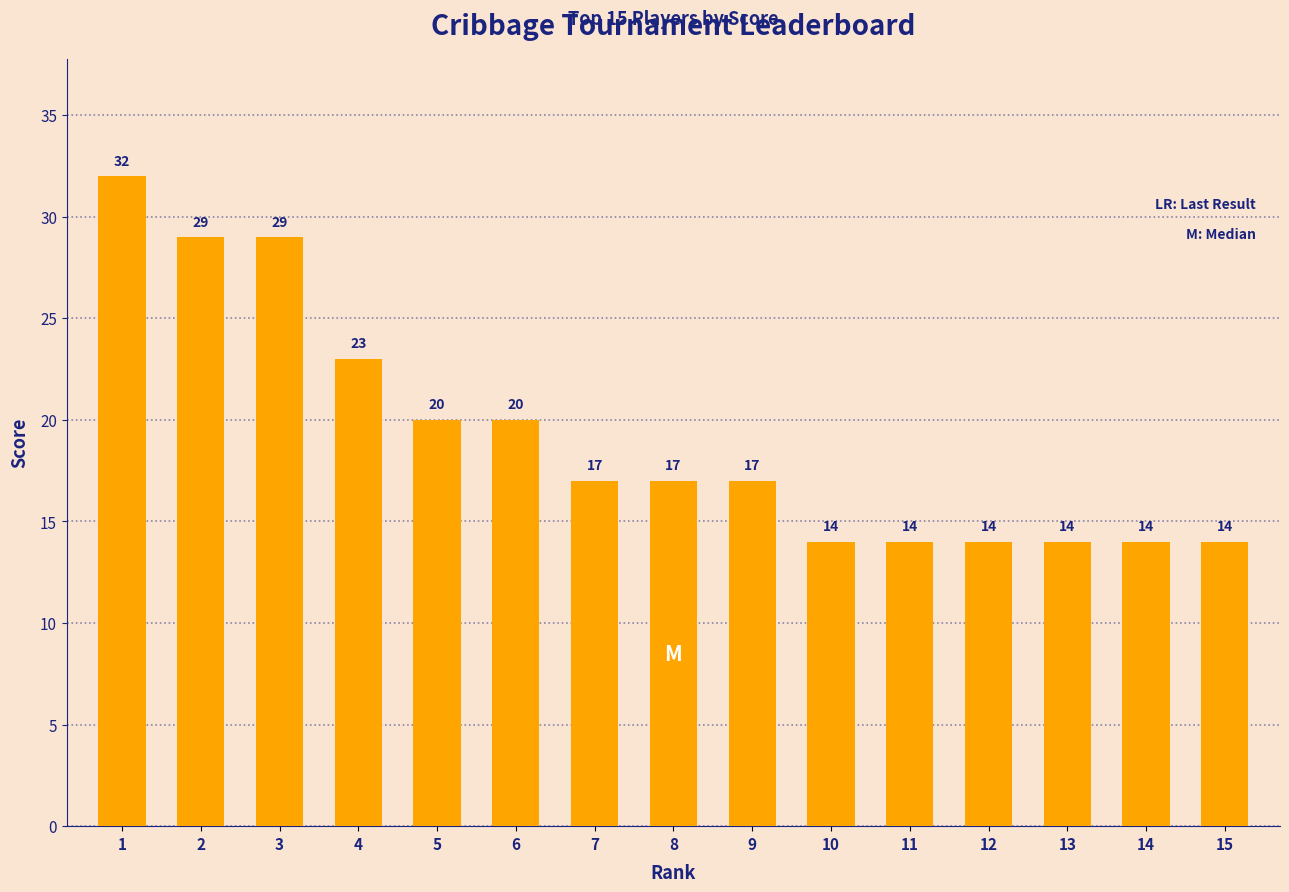

What is the smallest value displayed?

14